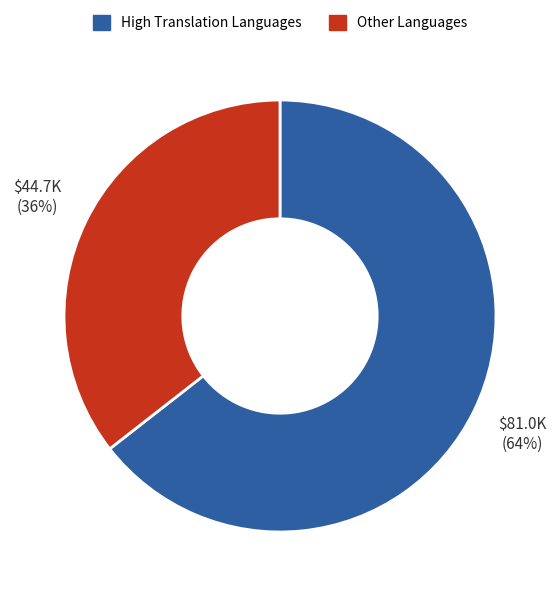

Rank the categories by value from highest to lowest.

High Translation Languages, Other Languages